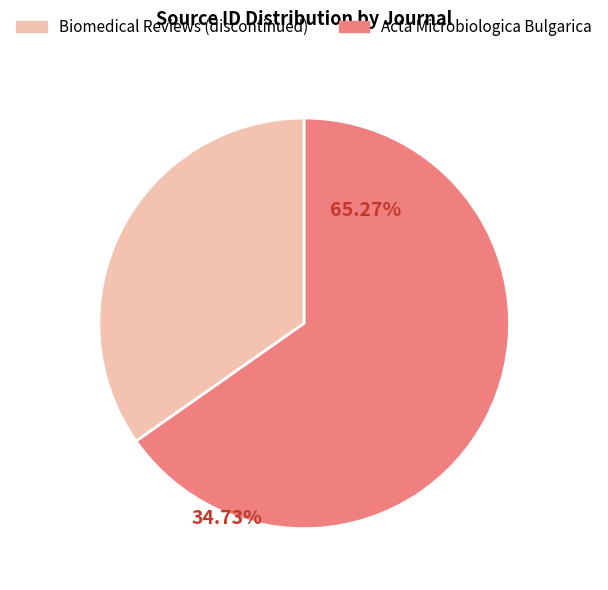

Count the number of slices in the pie.

2